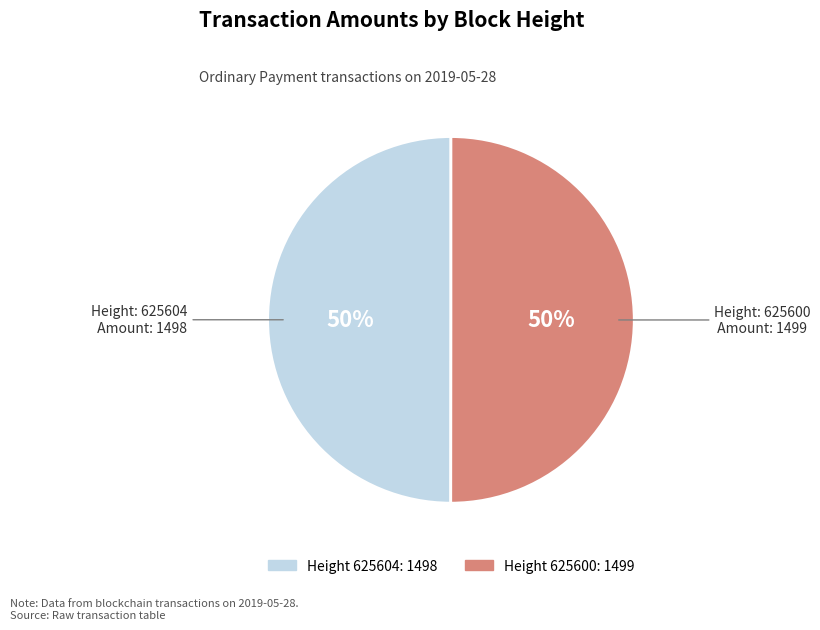

Count the number of slices in the pie.

2